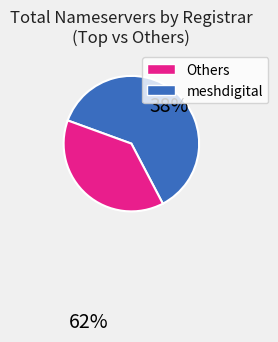

Is there any slice that represents more than half of the pie?

Yes